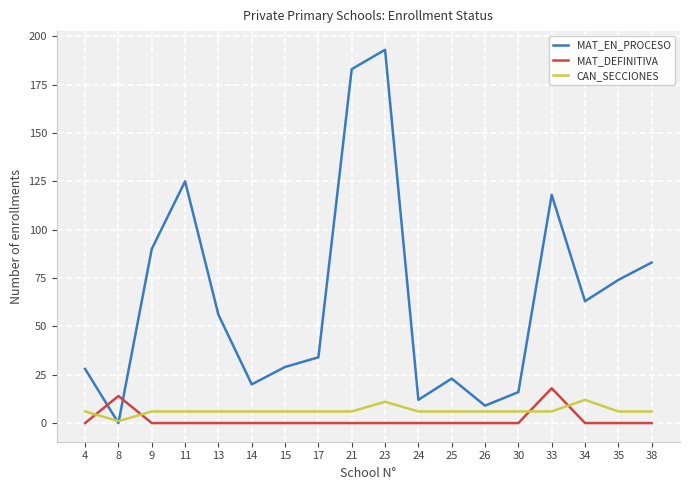

True or false: MAT_DEFINITIVA and MAT_EN_PROCESO intersect in this chart.

True